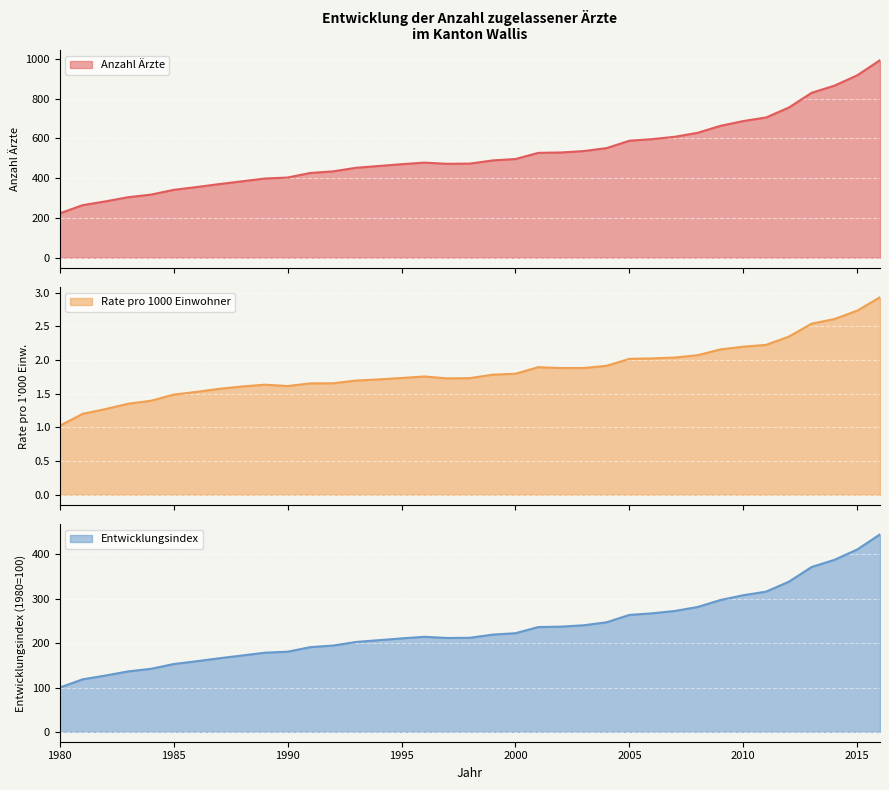

What is the approximate value of Rate pro 1000 Einwohner at 2003?

1.9